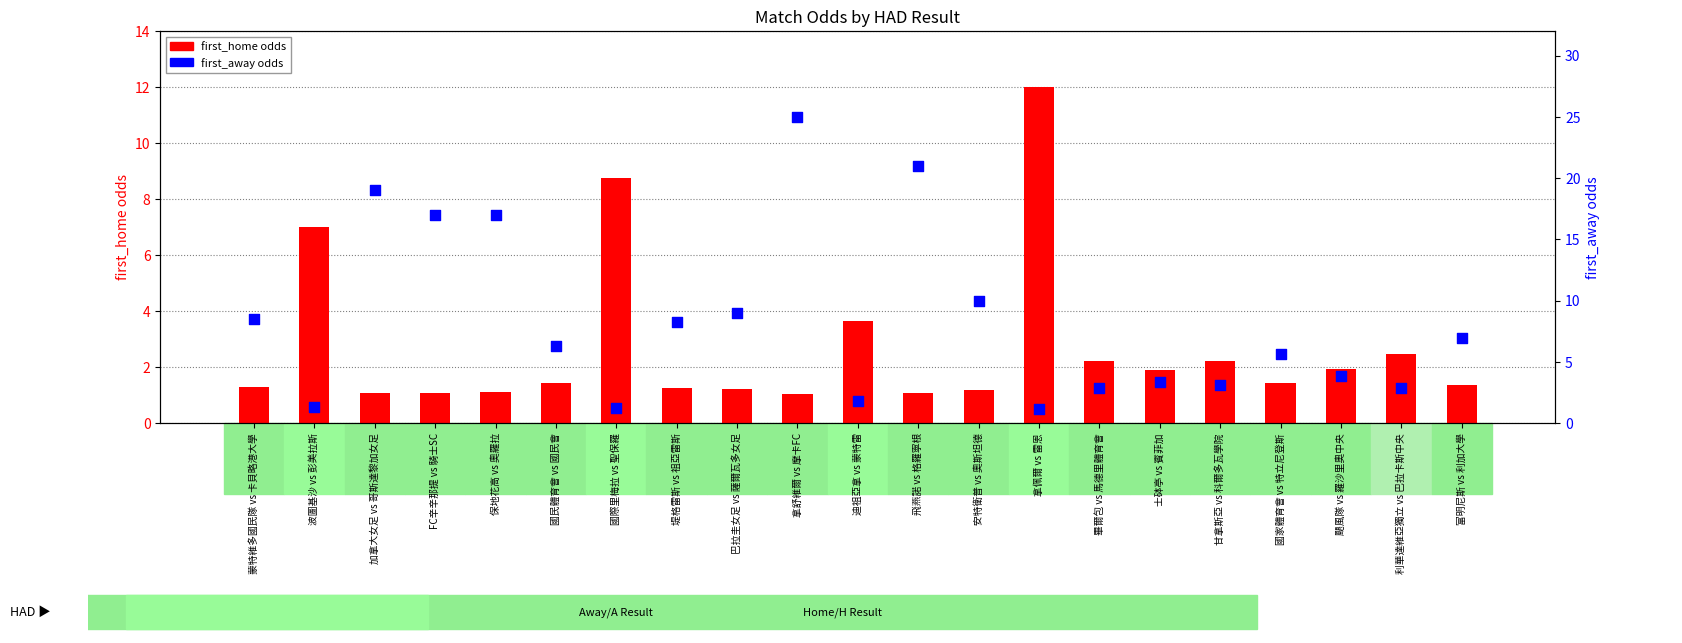

Which series has the largest total across all categories?

first_away